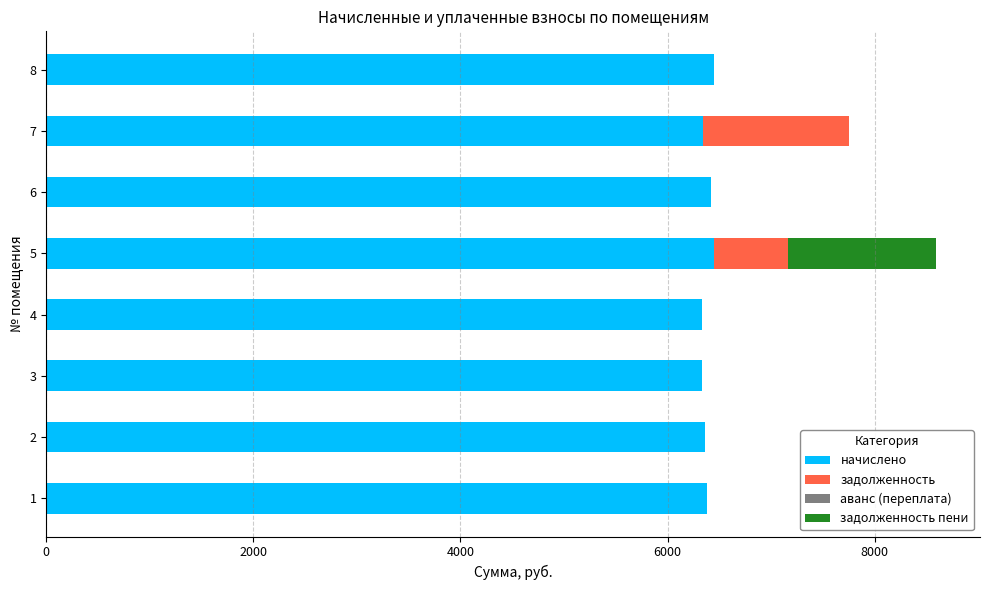

What is the total value across all series at 8?

6446.0